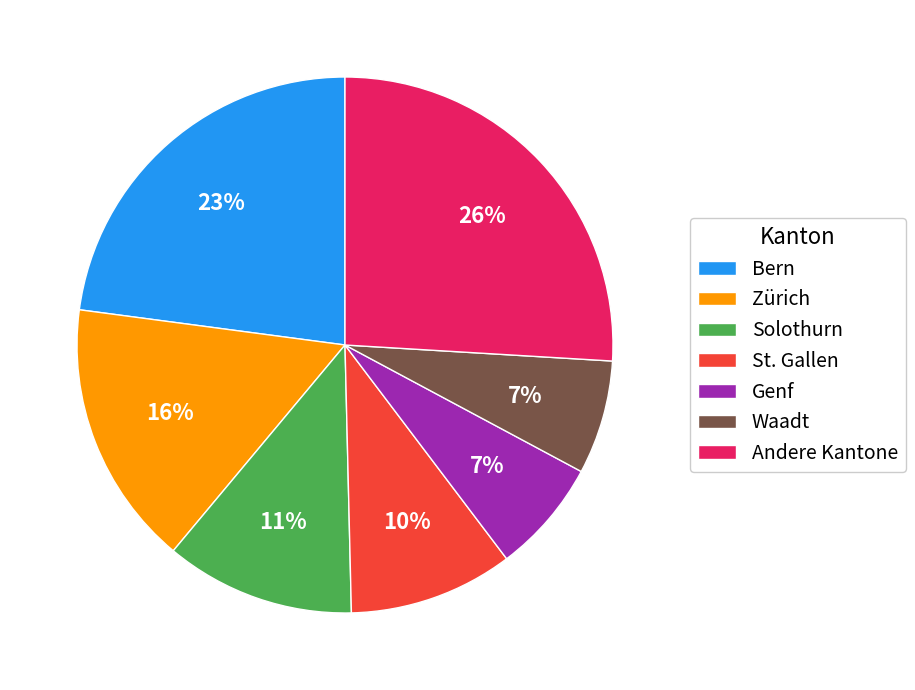

How many slices are in this pie chart?

7